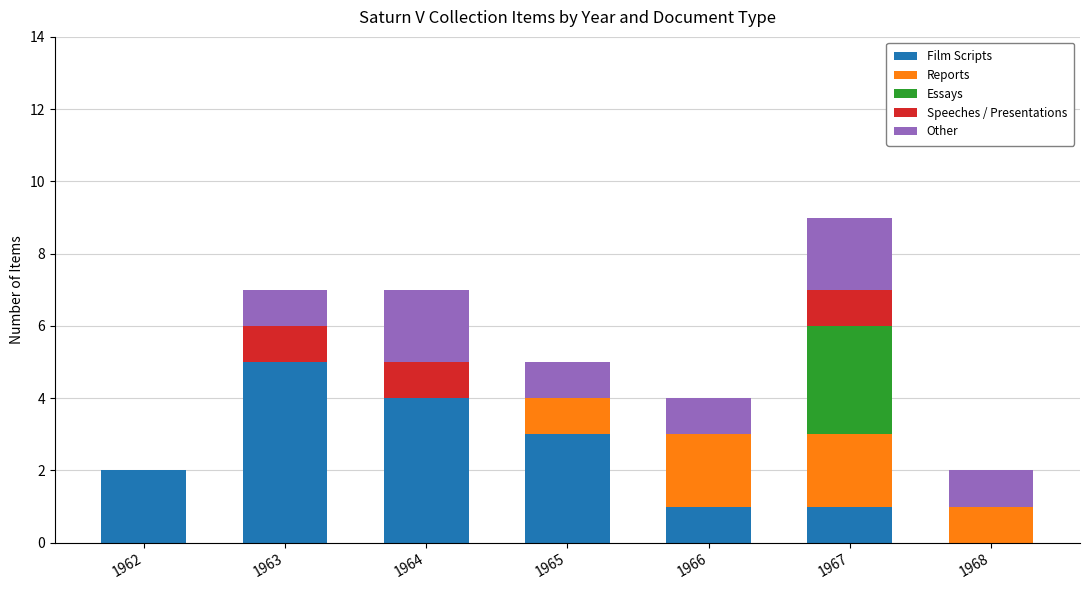

At which category is the sum across all series the highest?

1967